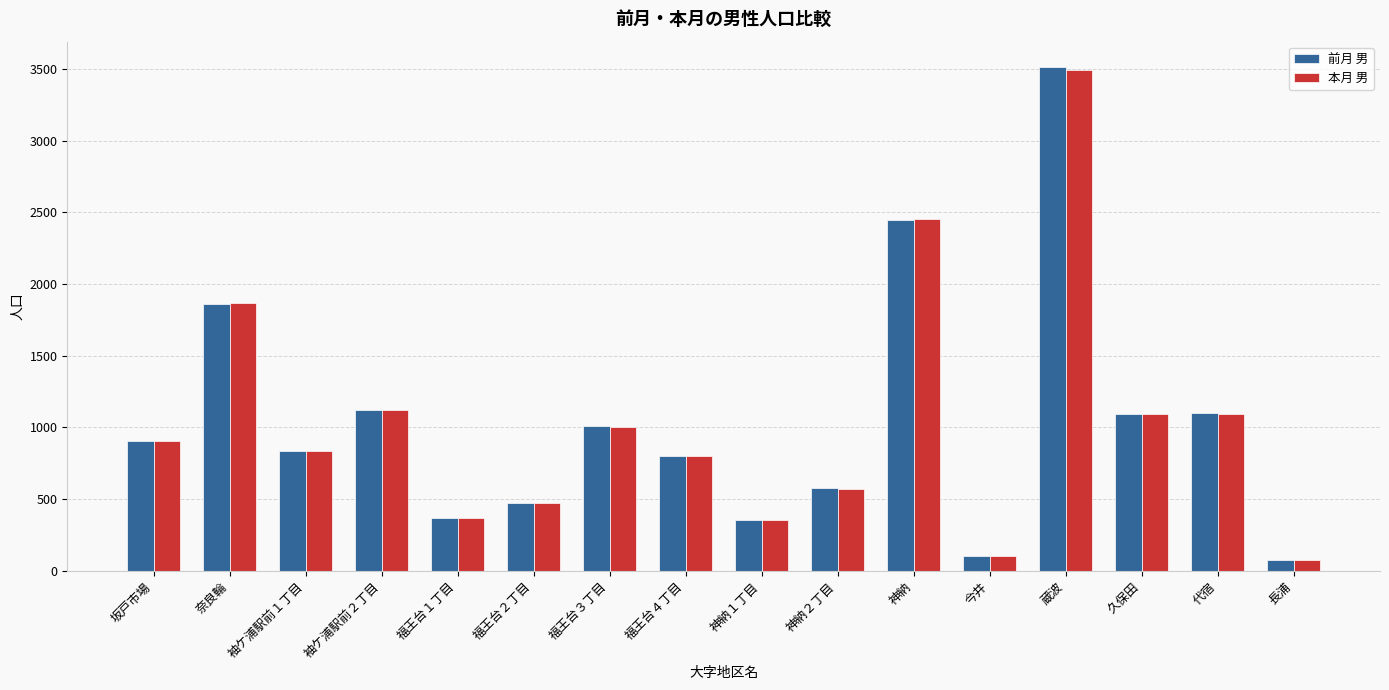

Are the bars horizontal?

No